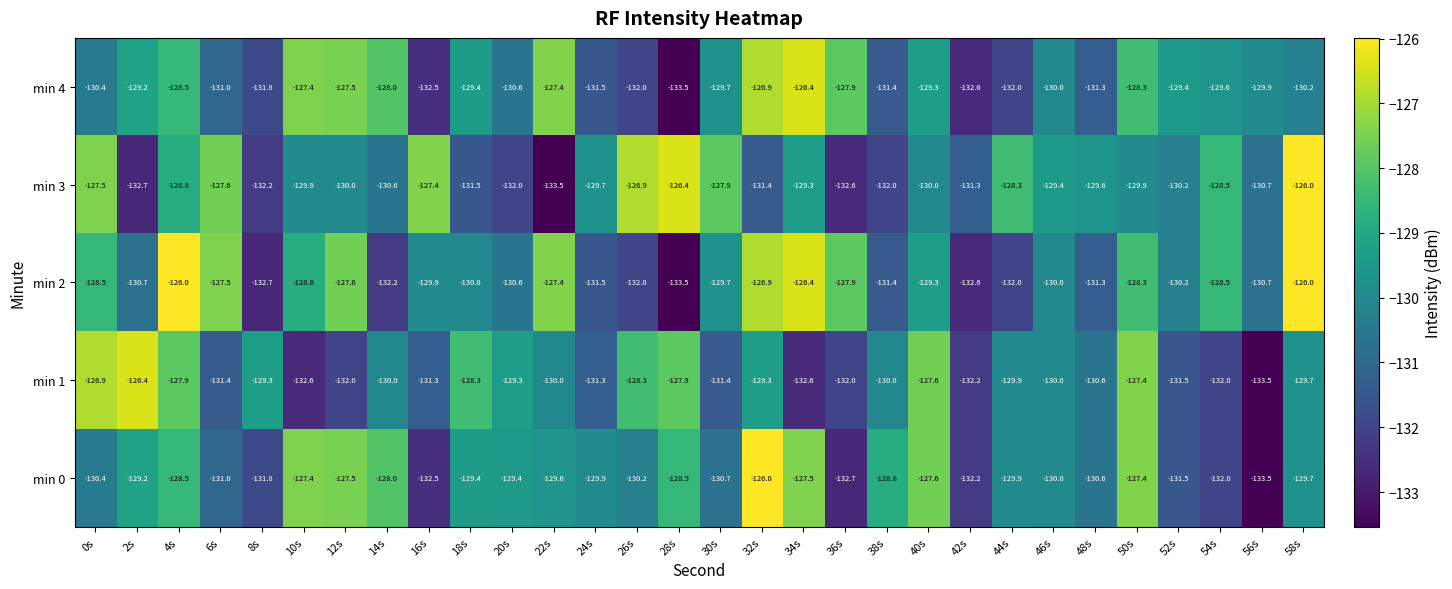

How many data points does each series have?

30